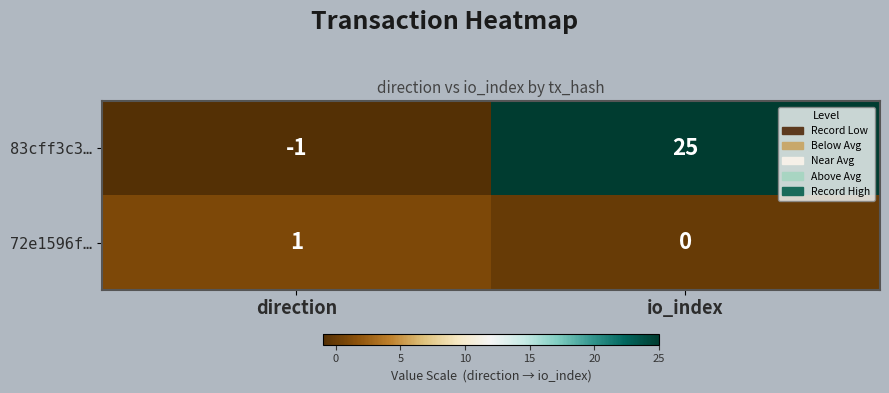

The value of 72e1596f… at io_index is 1. True or false?

False